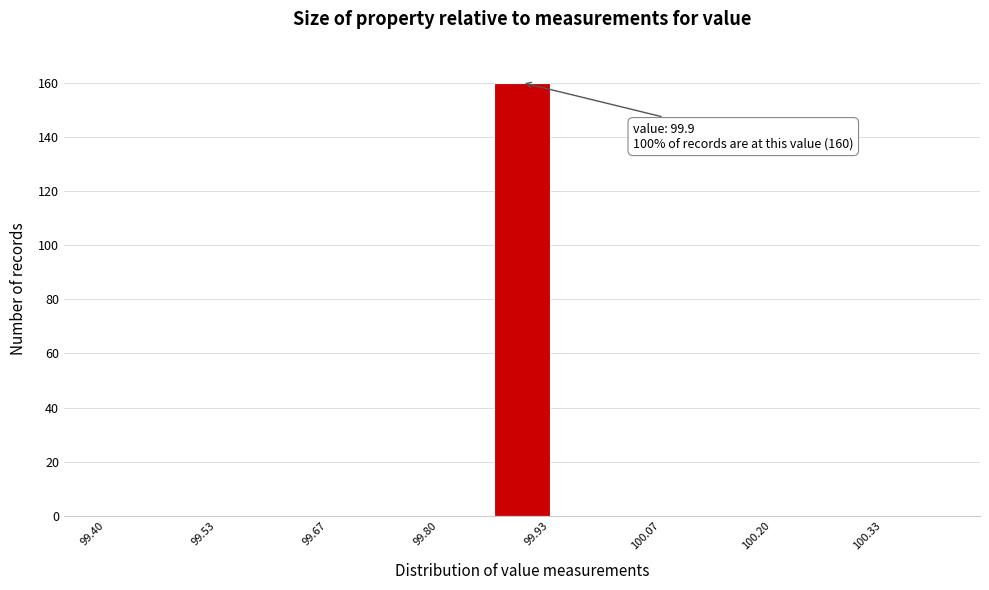

Around what value on the x-axis is the tallest bar? Give the approximate position of its centre, as read against the axis.

99.90